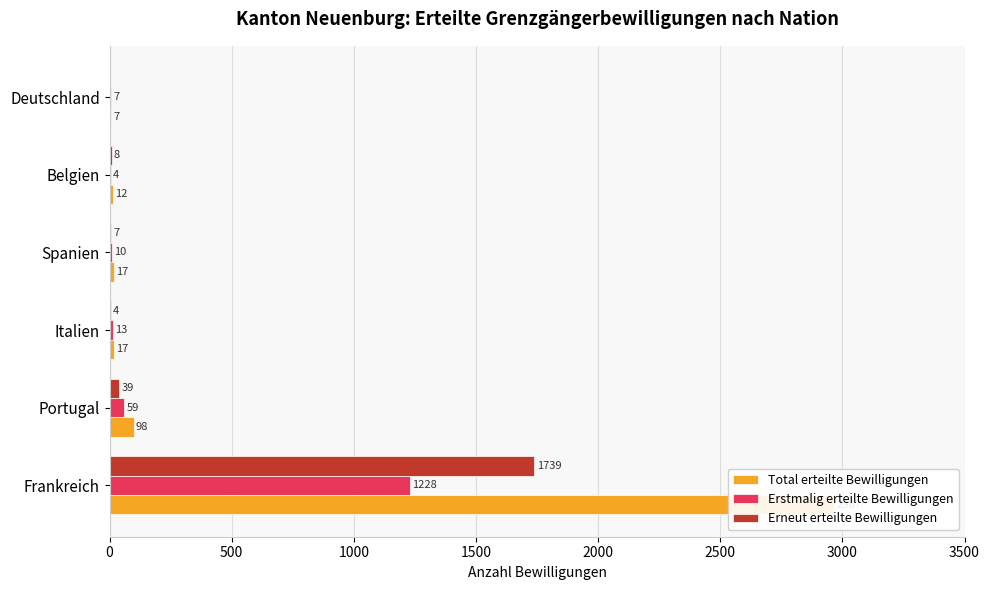

Reading right to left, transcribe all the data shown in this chart.

Total erteilte Bewilligungen: 7	12	17	17	98	2967
Erstmalig erteilte Bewilligungen: 7	4	10	13	59	1228
Erneut erteilte Bewilligungen: 0	8	7	4	39	1739